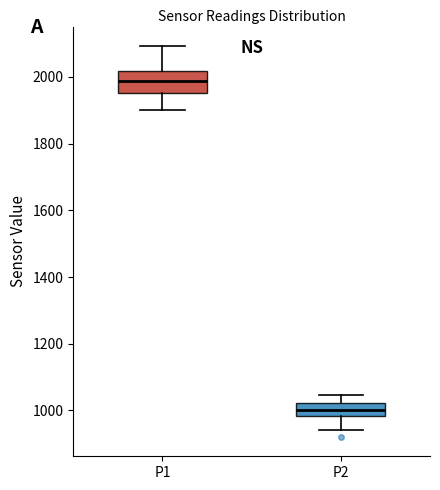

Reading left to right, transcribe this box plot: for each box, give where its median line is, the range the box spans, and where its two whiskers end, as read against the y-axis. The values are not printed on the chart, so give them approximately, as read against the axis.

P1: median 1980, box 1960 to 2020, whiskers 1900 to 2100
P2: median 1000, box 980 to 1020, whiskers 940 to 1040